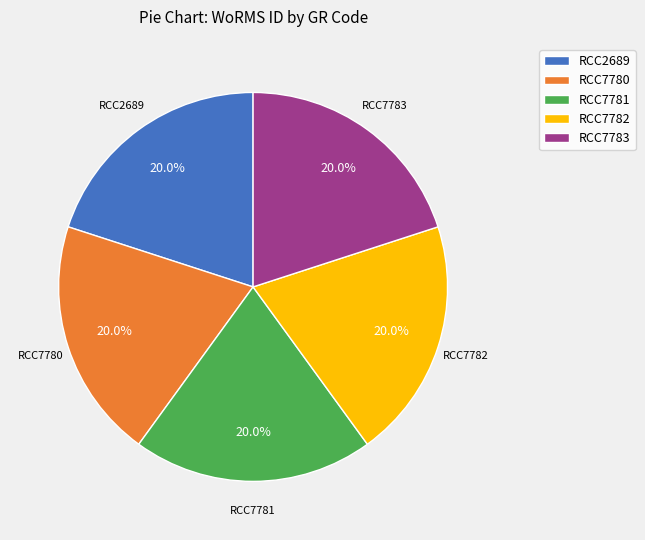

Is the sum of RCC7783 and RCC7782 greater than half?

No